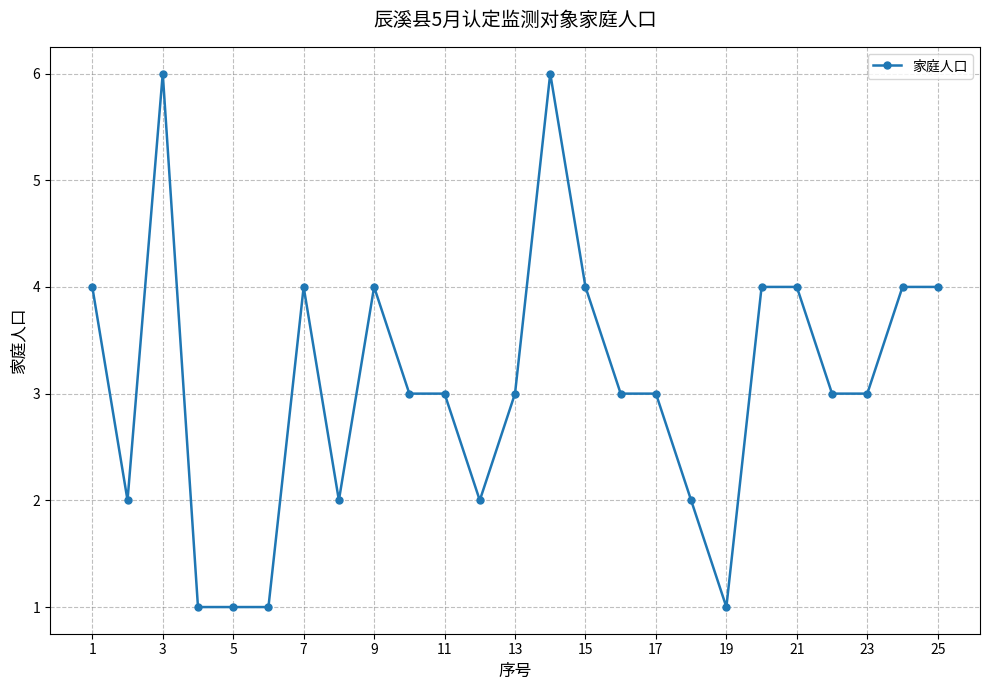

What is the difference between the maximum and minimum values?

5